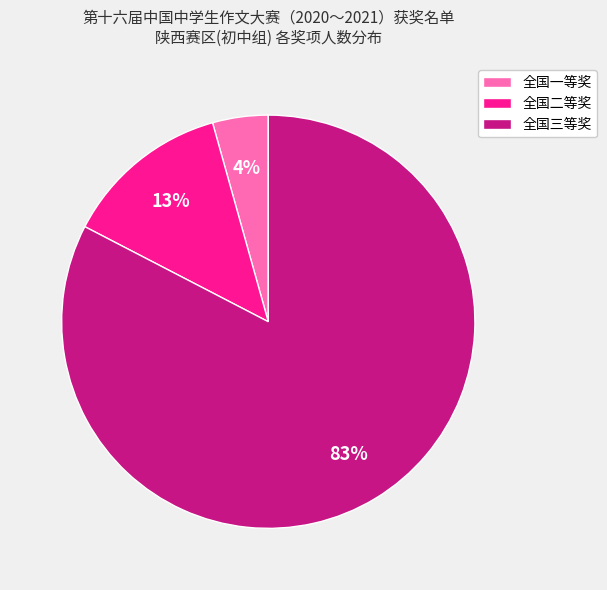

Which has a higher value, 全国一等奖 or 全国三等奖?

全国三等奖